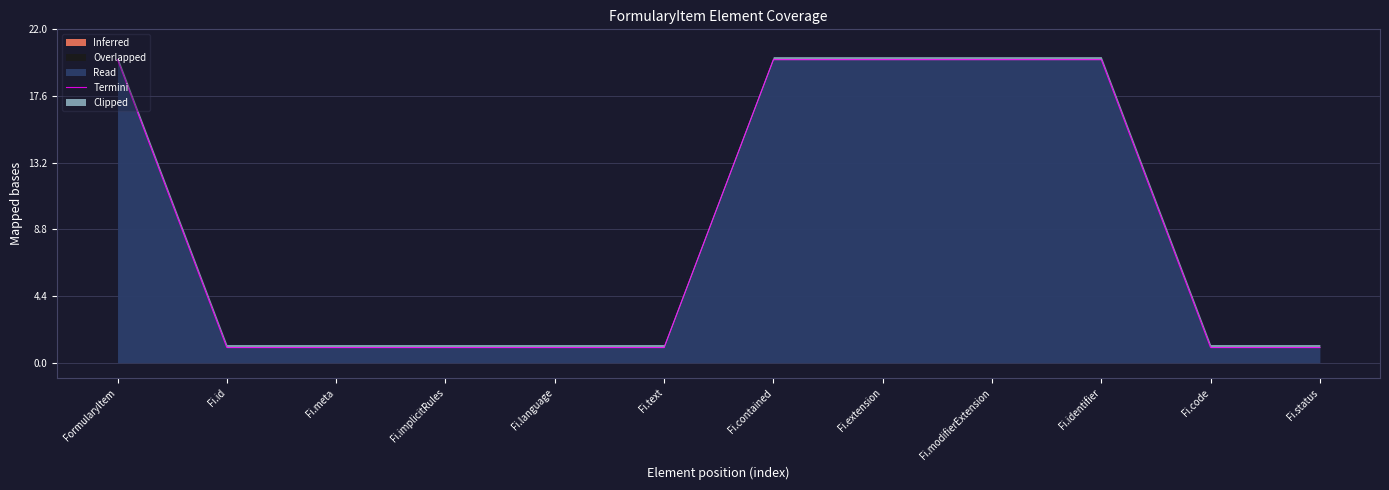

What is the maximum value shown in the chart?

20